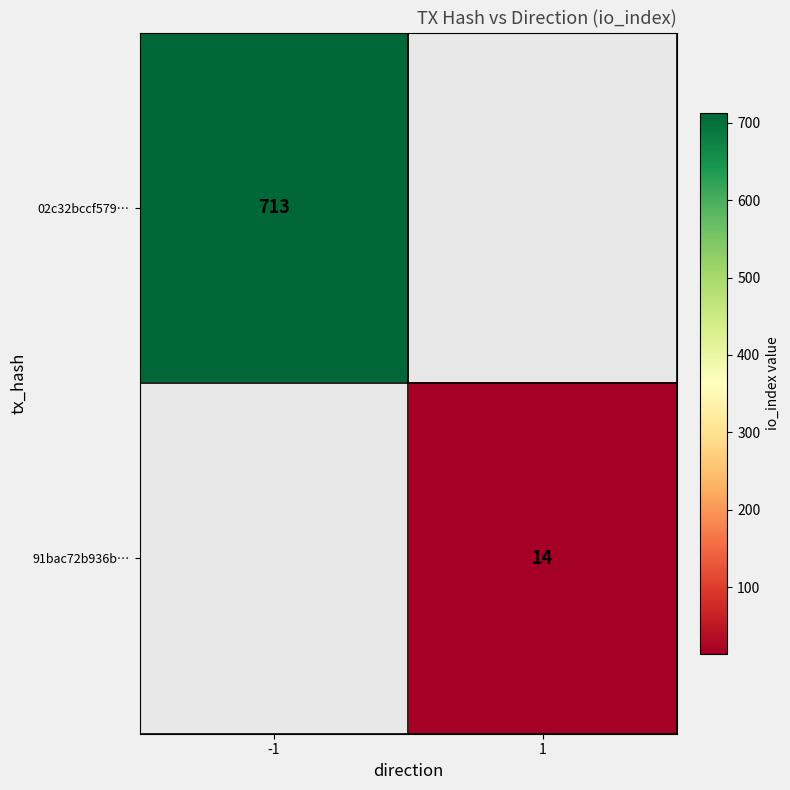

Is it true that 02c32bccf579… equals 713 at -1?

True